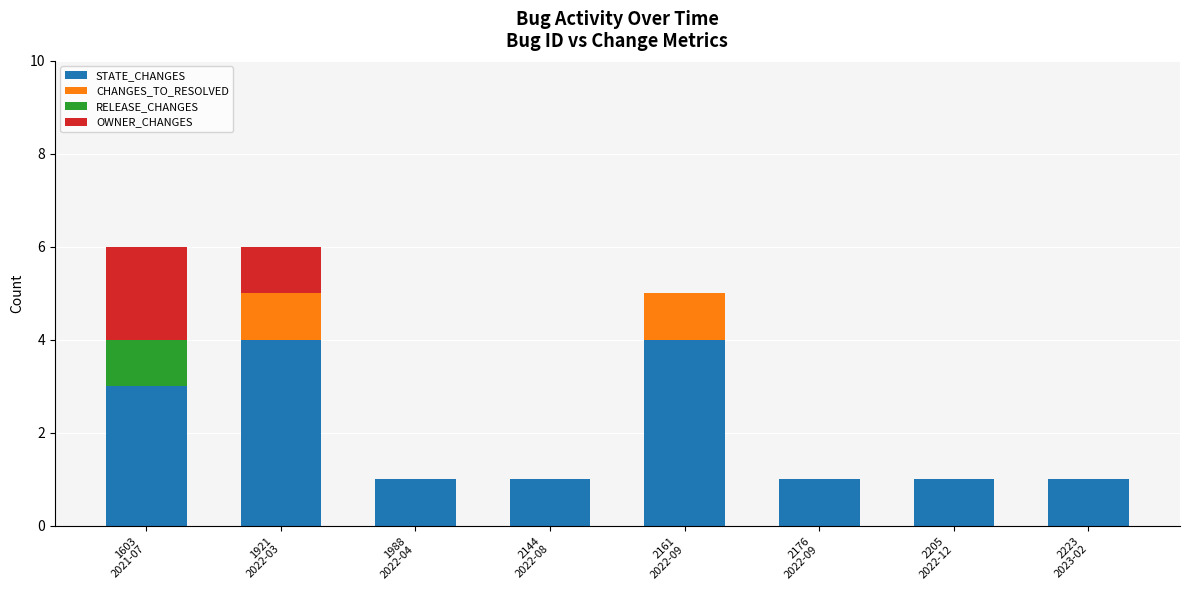

What are all the series names shown in the legend?

STATE_CHANGES, CHANGES_TO_RESOLVED, RELEASE_CHANGES, OWNER_CHANGES